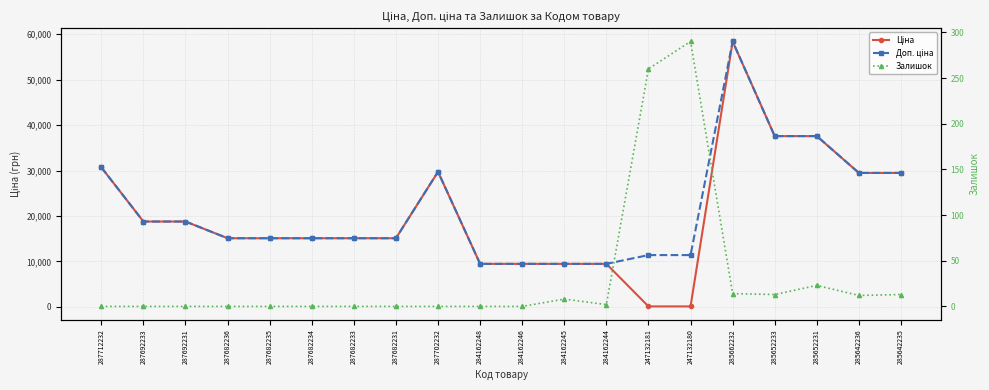

True or false: Доп. ціна and Залишок intersect in this chart.

False